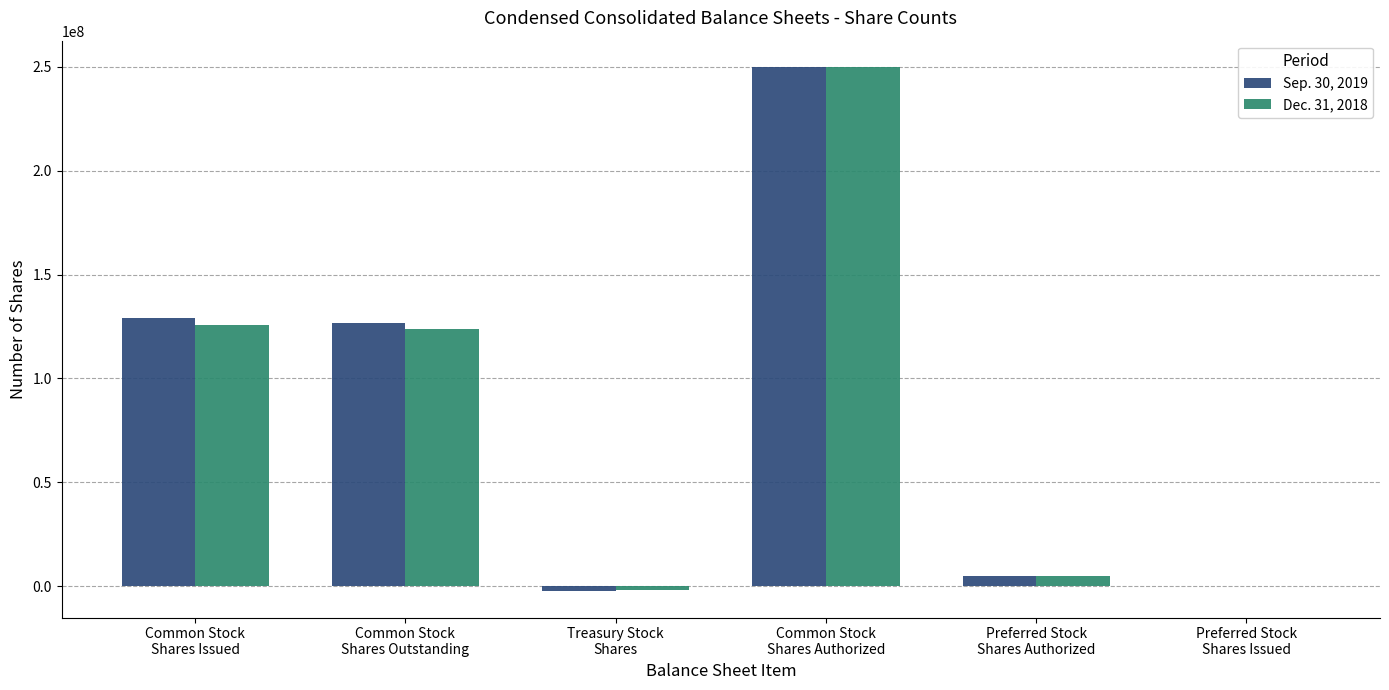

Which series has the widest spread of values?

Sep. 30, 2019